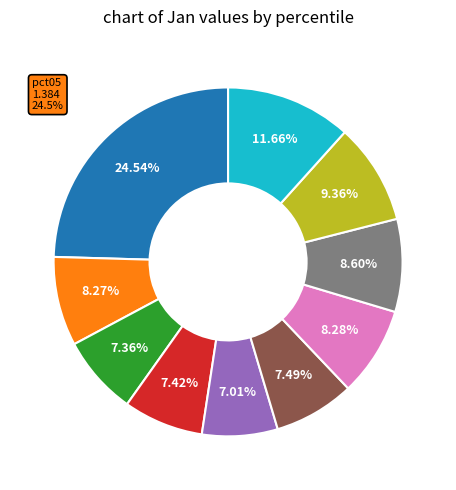

Is there a majority slice in this chart?

No